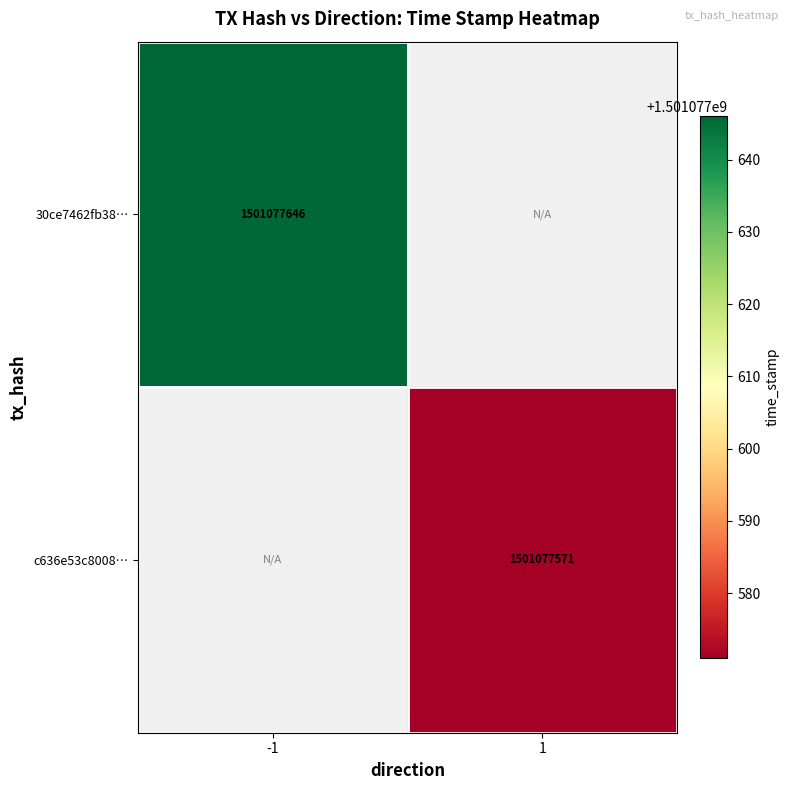

At how many categories does at least one series exceed 389356233?

2